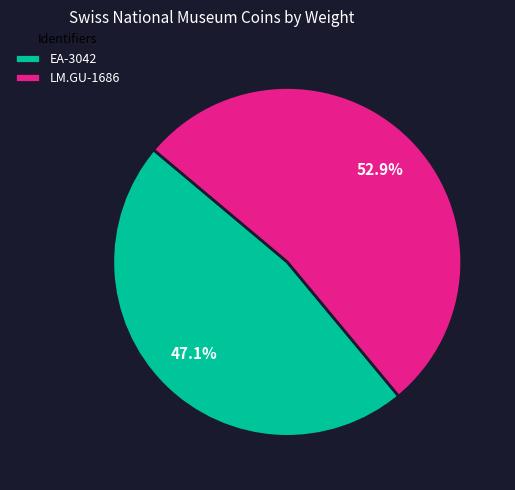

What percentage is the LM.GU-1686 slice, to the nearest percent?

53%